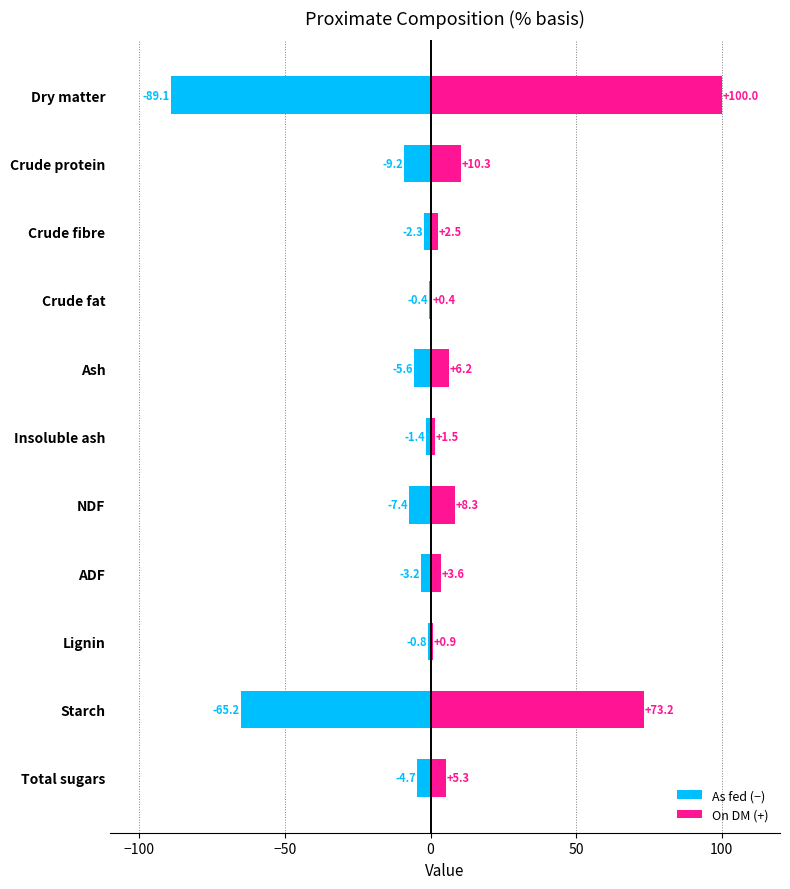

How many values in the As fed (−) series are below -4?

6